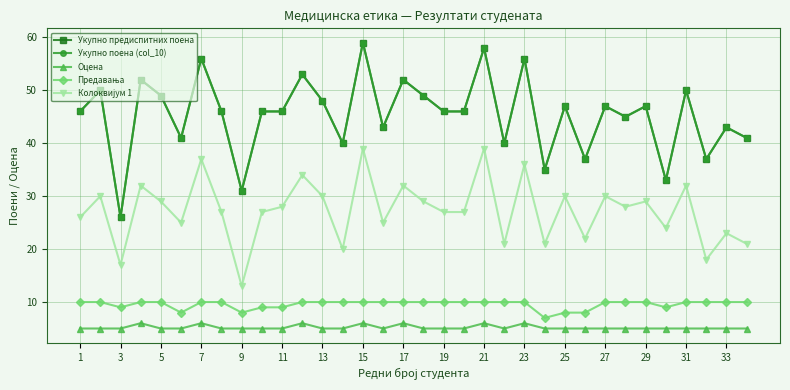

Is this an area chart (filled region under the line)?

No